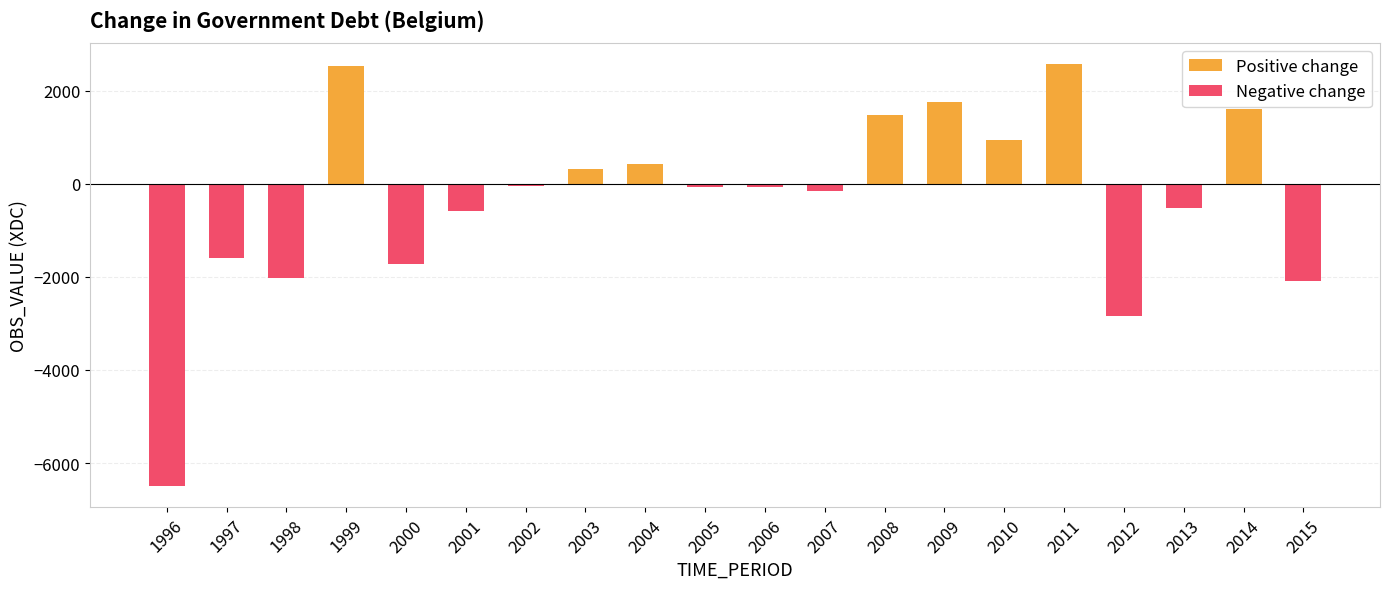

How many groups of bars are there?

20